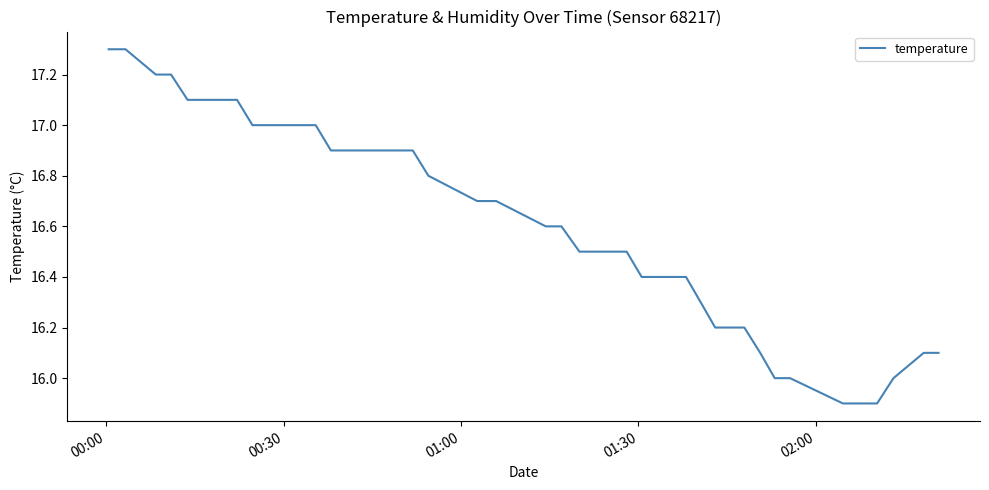

What is the sum of all values?

664.6